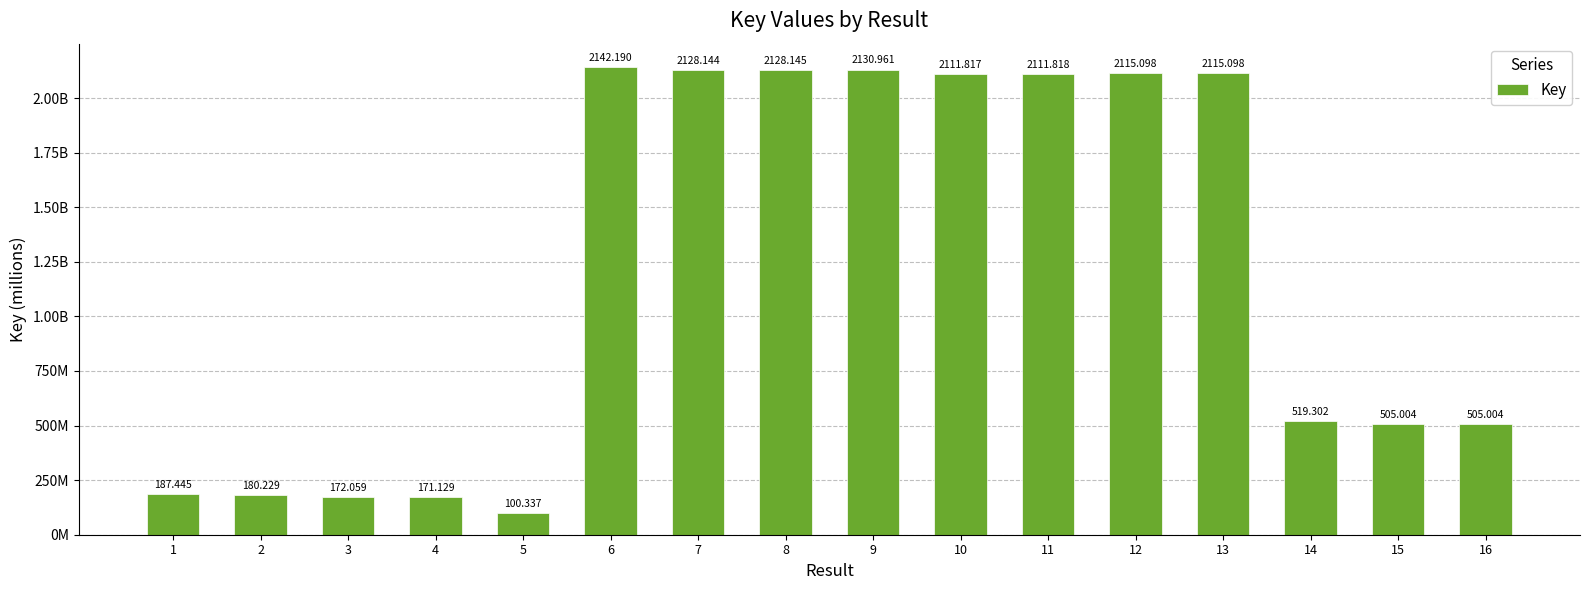

Approximately how many times larger is the value at 7 compared to 6?

1.0